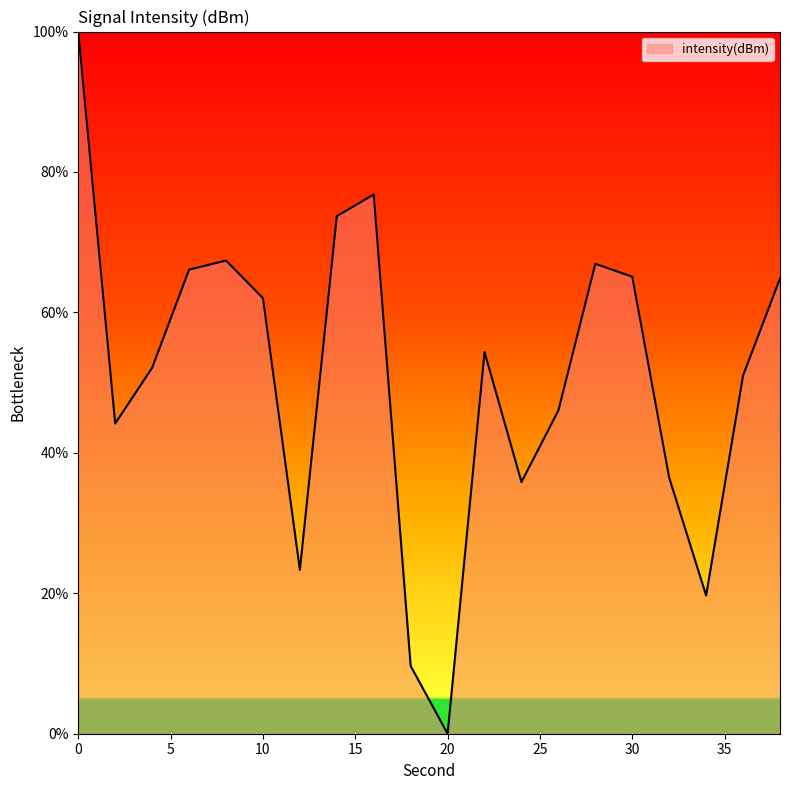

What is the maximum value shown in the chart?

100.0